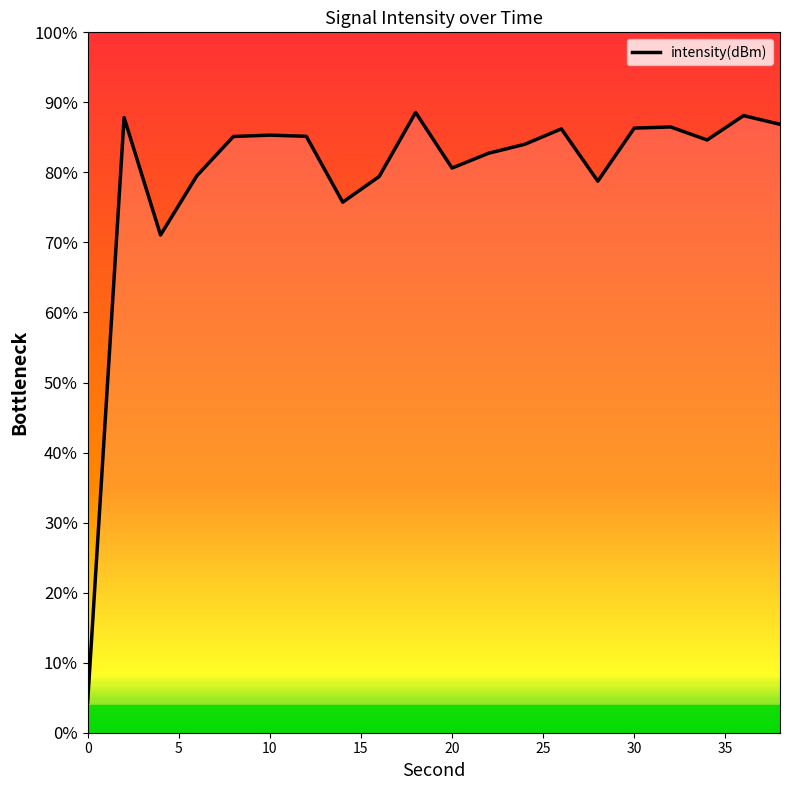

The chart shows a value of -132.6 at 16. True or false?

True